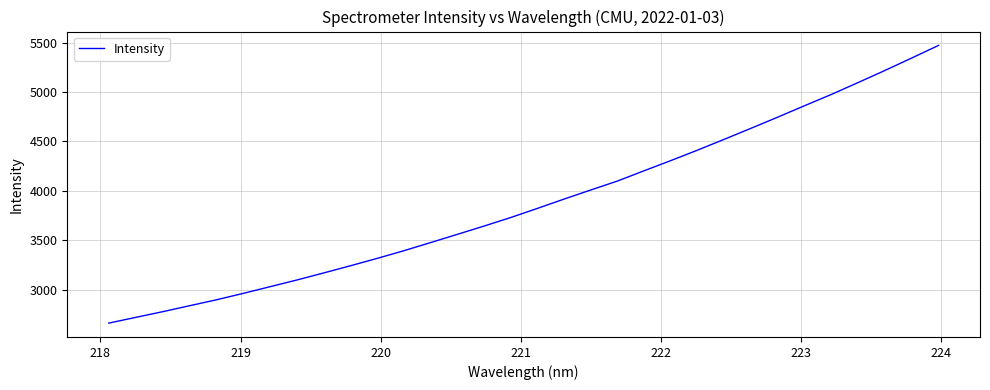

Reading right to left, list all the values displayed in this chart.

5472.6	5345.5	5219.7	5097.6	4977.3	4863.4	4747.9	4635.0	4523.5	4413.6	4307.5	4204.5	4099.9	4009.1	3916.9	3822.0	3729.4	3642.8	3558.5	3475.2	3392.6	3314.9	3240.1	3167.5	3096.0	3028.4	2960.7	2895.9	2836.1	2776.0	2718.5	2661.2